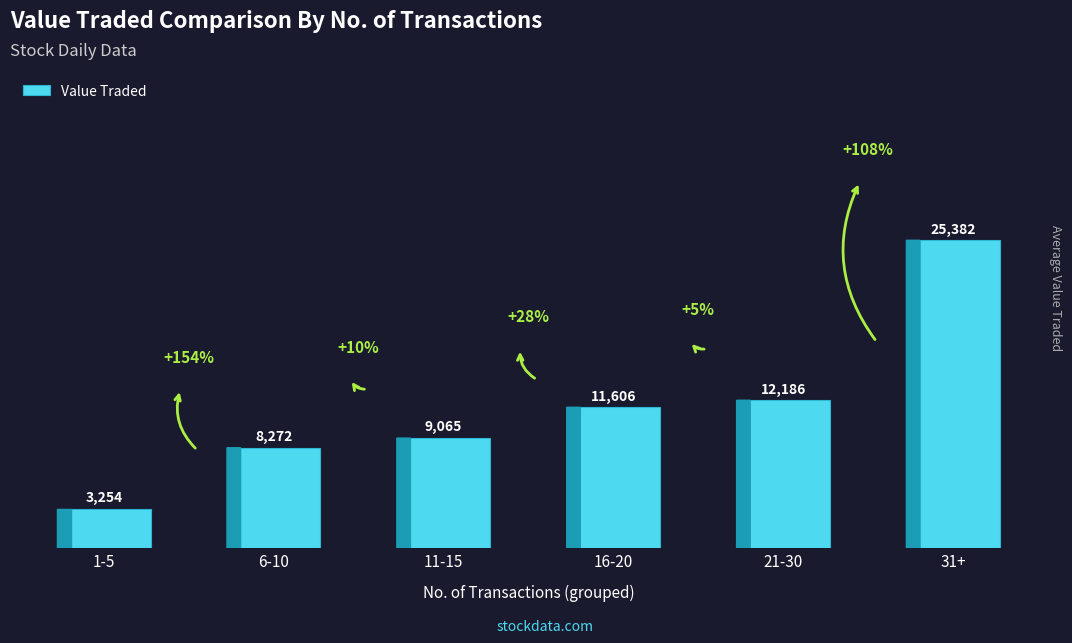

List the labels in order of value, largest first.

31+, 21-30, 16-20, 11-15, 6-10, 1-5